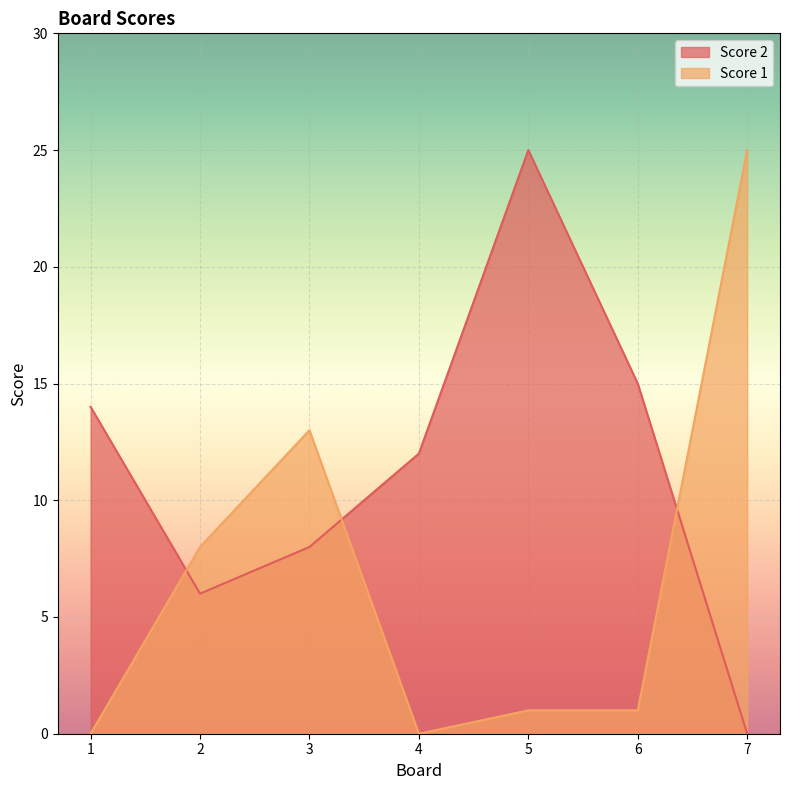

List the series in order of their peak value, highest first.

Score 2, Score 1